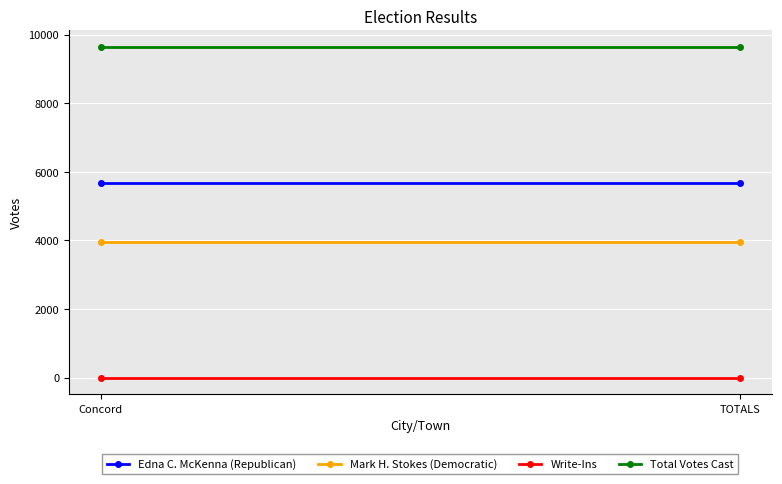

Is it true that Edna C. McKenna (Republican) equals 2349 at Concord?

False